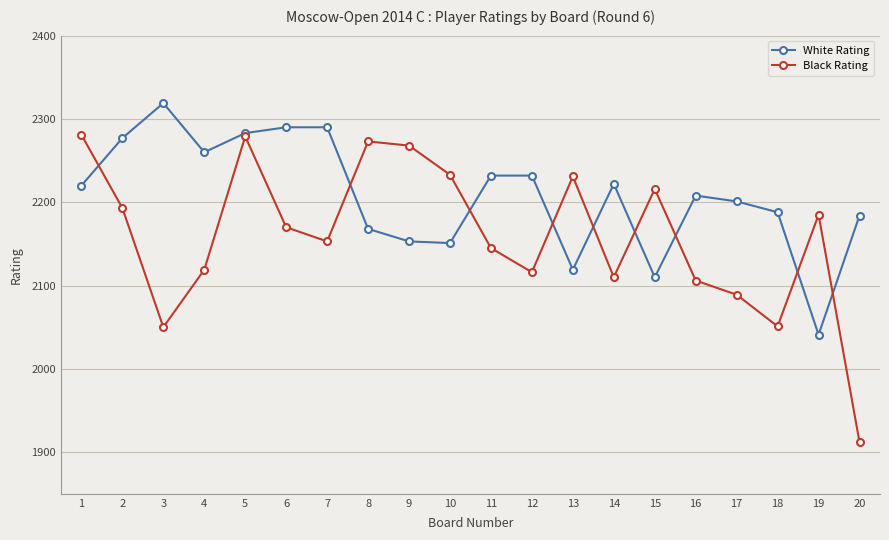

Is the value of White Rating at 20 greater than the value of Black Rating at 16?

Yes